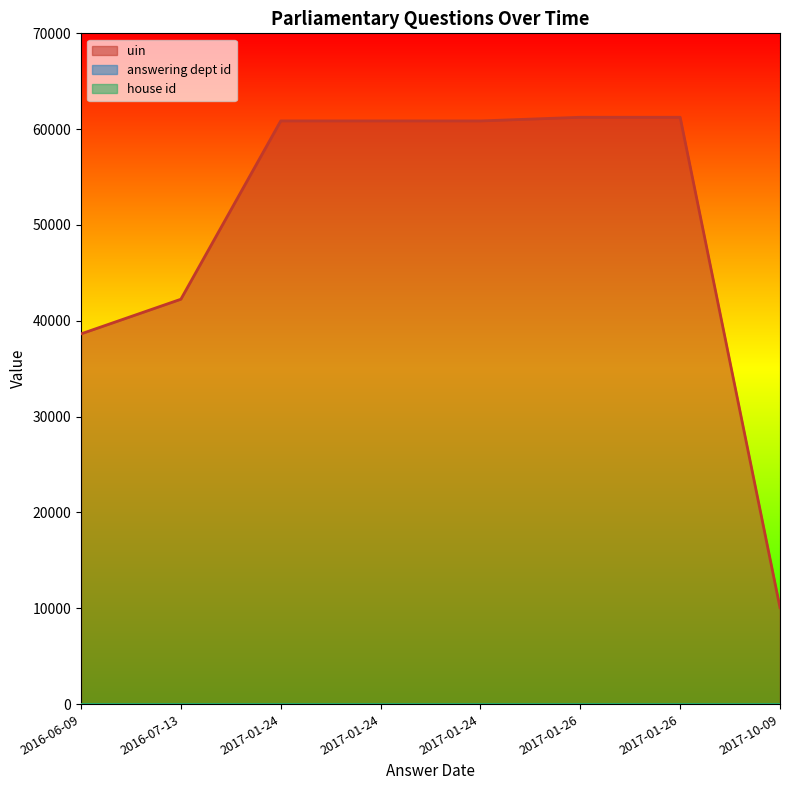

Read the uin value at 2017-01-24, to the nearest 10.

60860